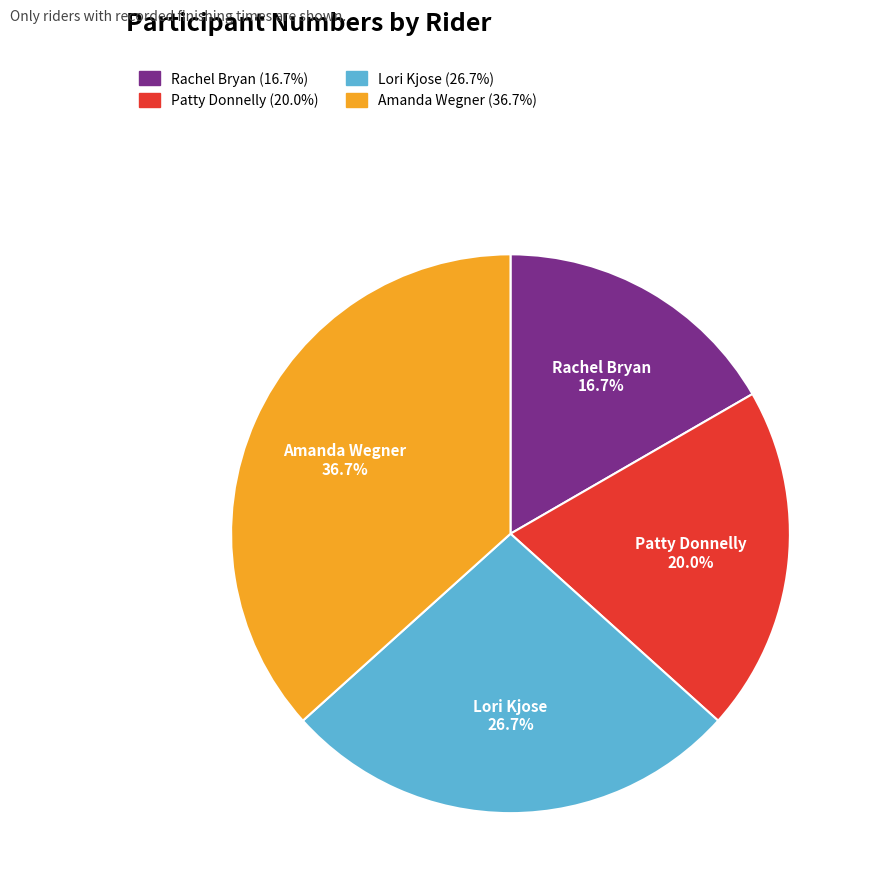

To the nearest percent, what is the combined percentage of Amanda Wegner and Lori Kjose?

63%